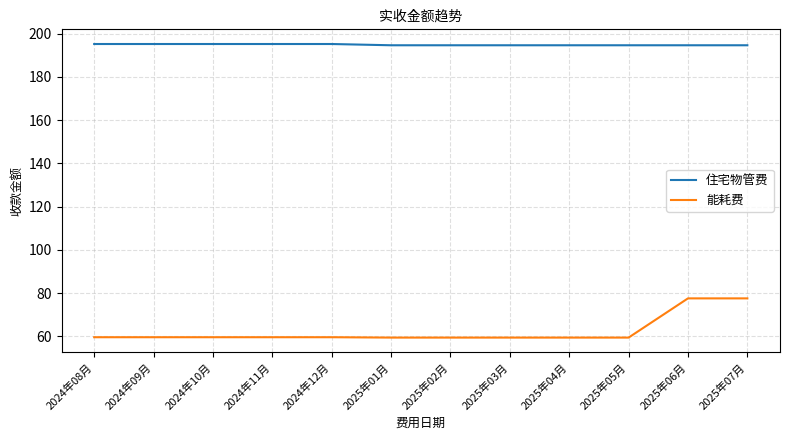

Between 2024年08月 and 2025年07月, which series saw the biggest shift?

能耗费